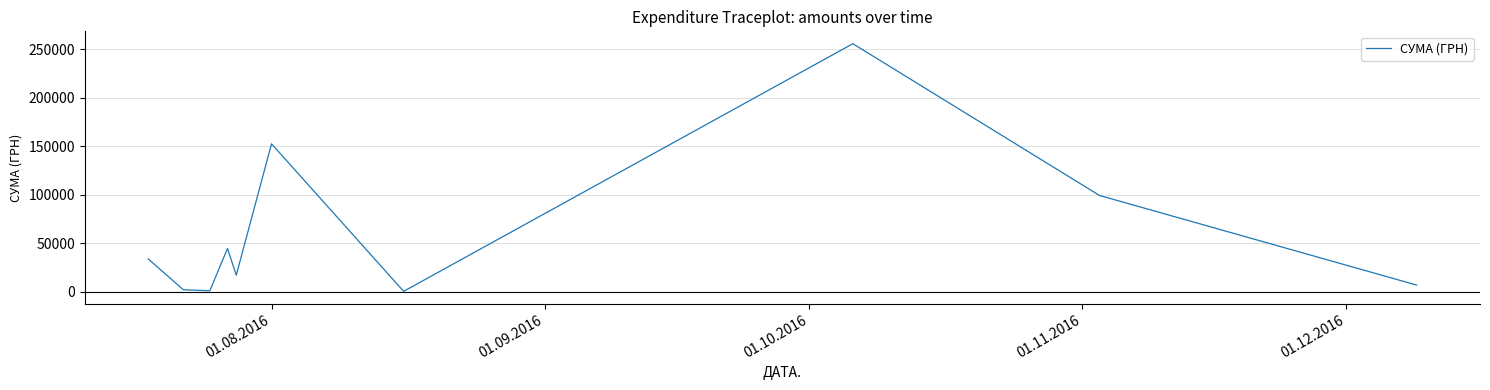

True or false: there are more than 1 points higher than both neighbors.

True